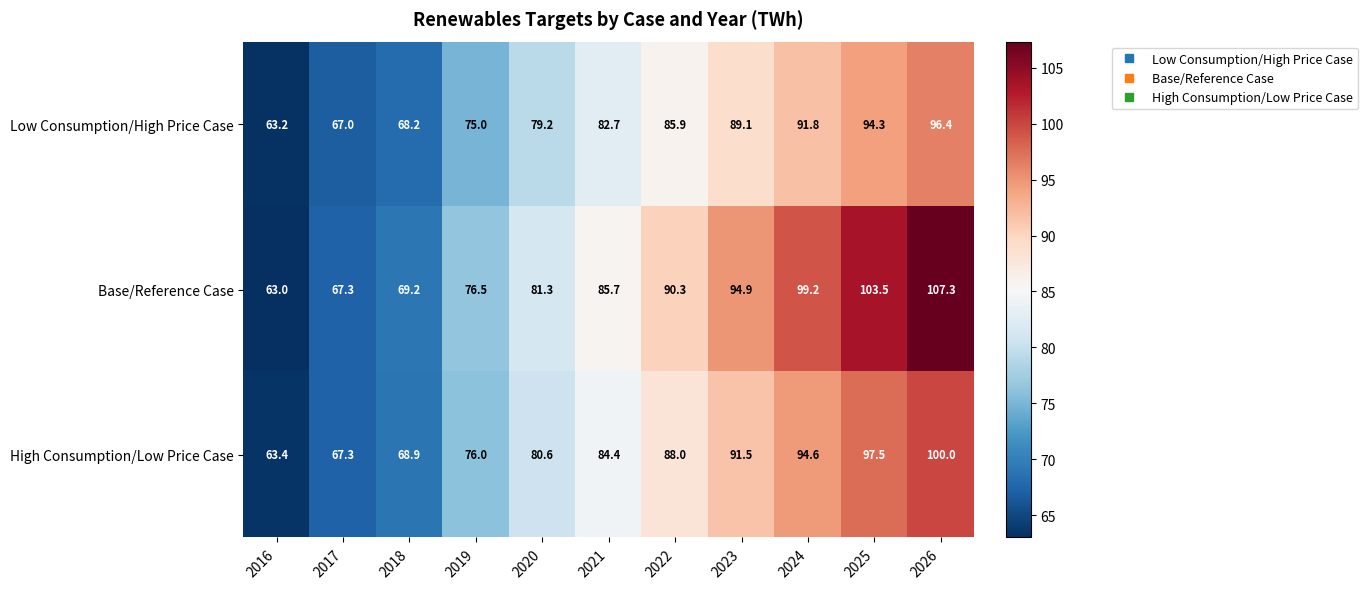

The value of Base/Reference Case at 2019 is 28.1. True or false?

False